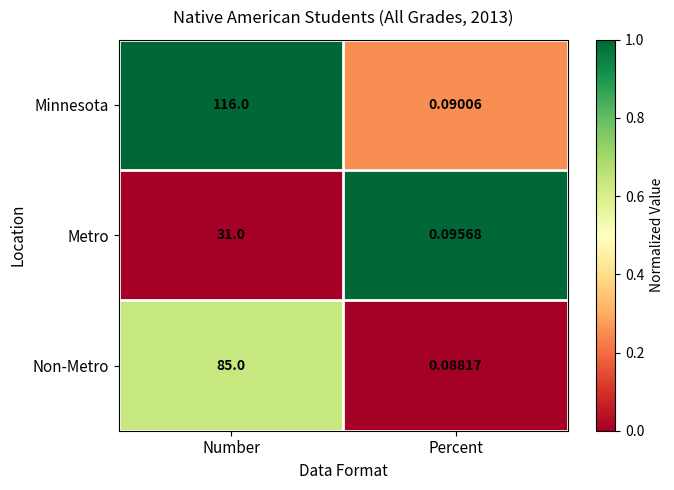

List the labels in order of Metro value, largest first.

Number, Percent